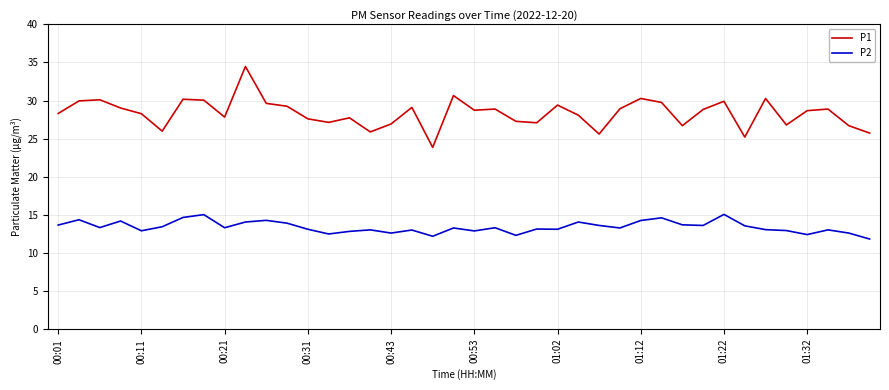

True or false: P2 and P1 intersect in this chart.

False